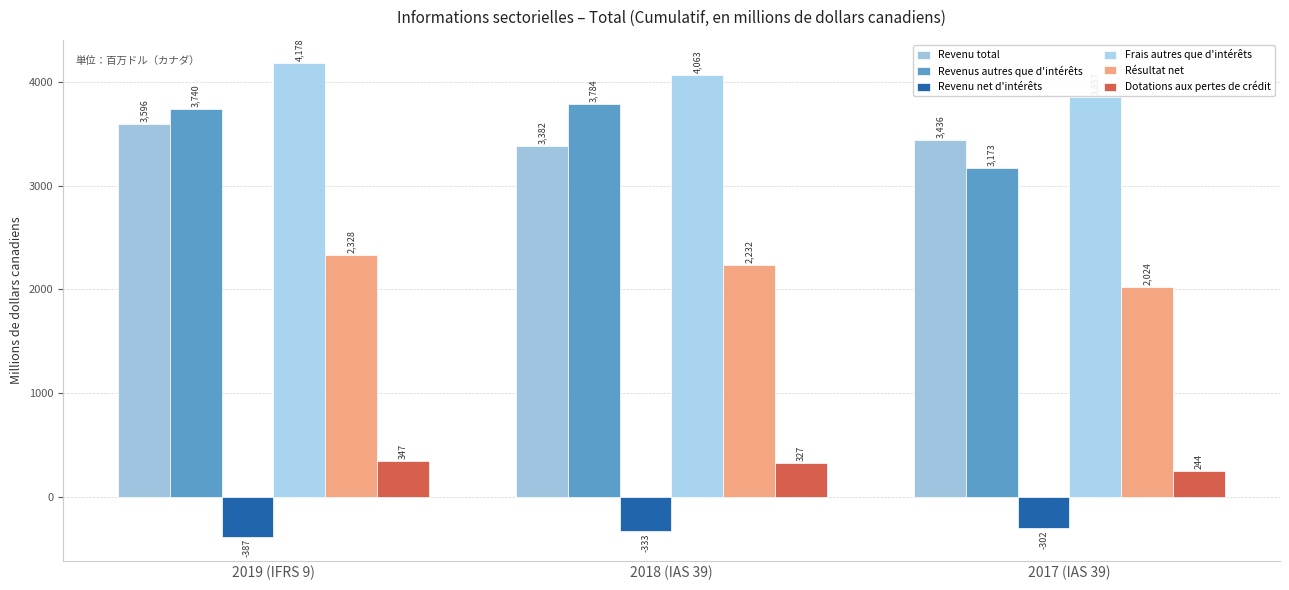

Which label corresponds to the smallest value in the chart?

2019 (IFRS 9)